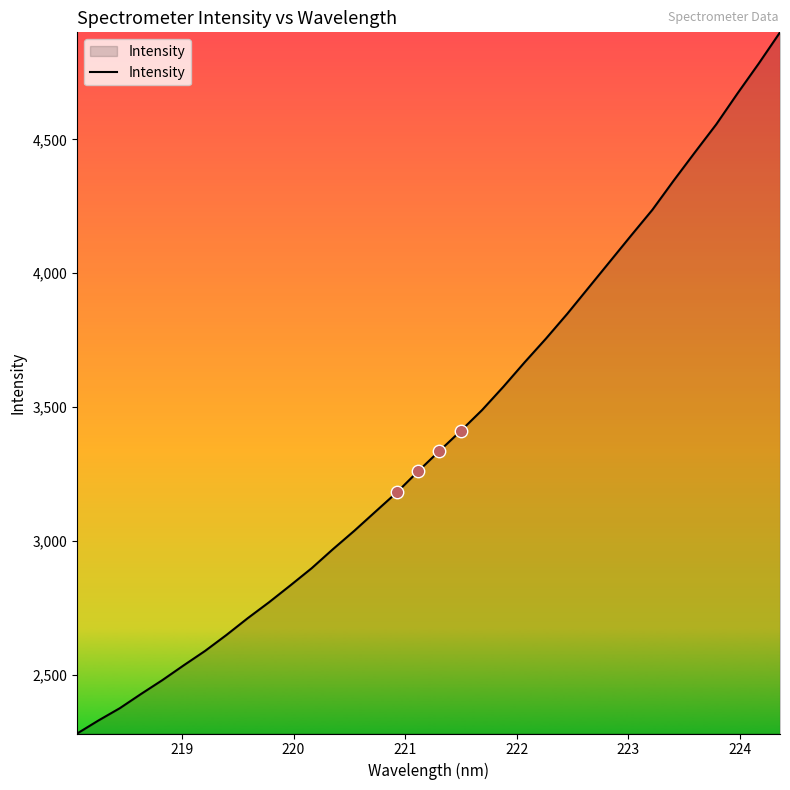

What is the difference between the maximum and minimum values?

2617.9